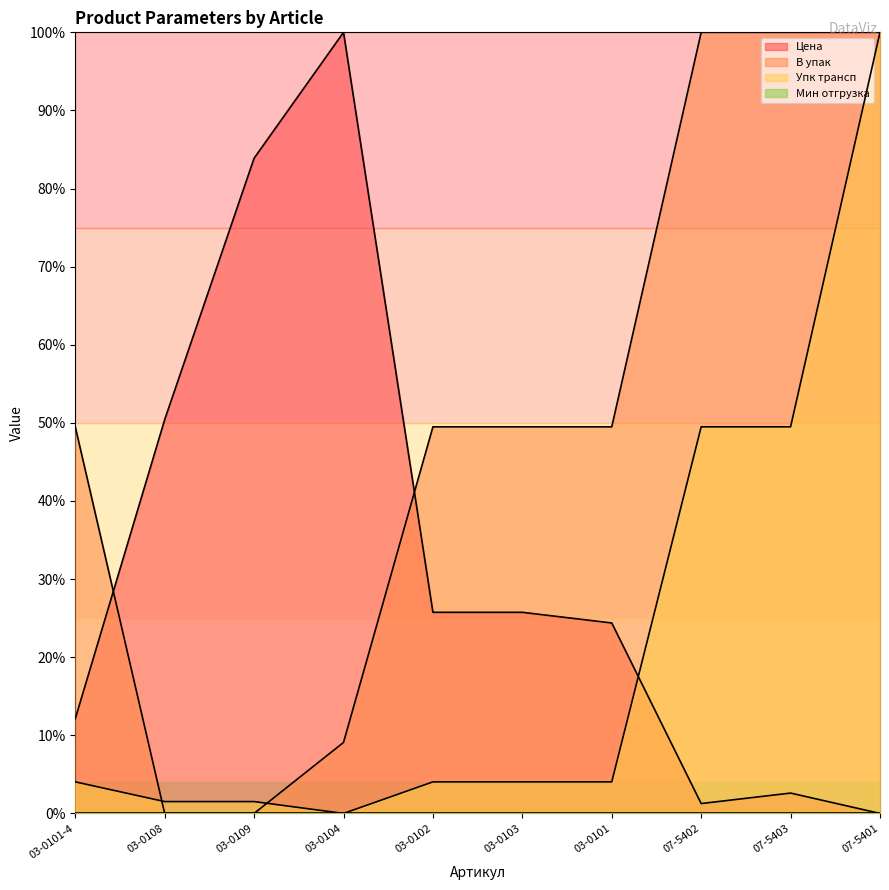

Which series has the largest range (max minus min)?

Цена